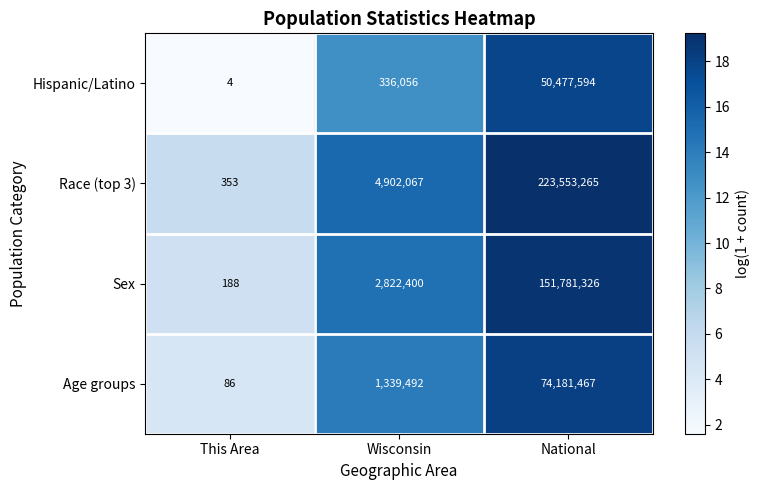

The value of Age groups at Wisconsin is 1339492. True or false?

True